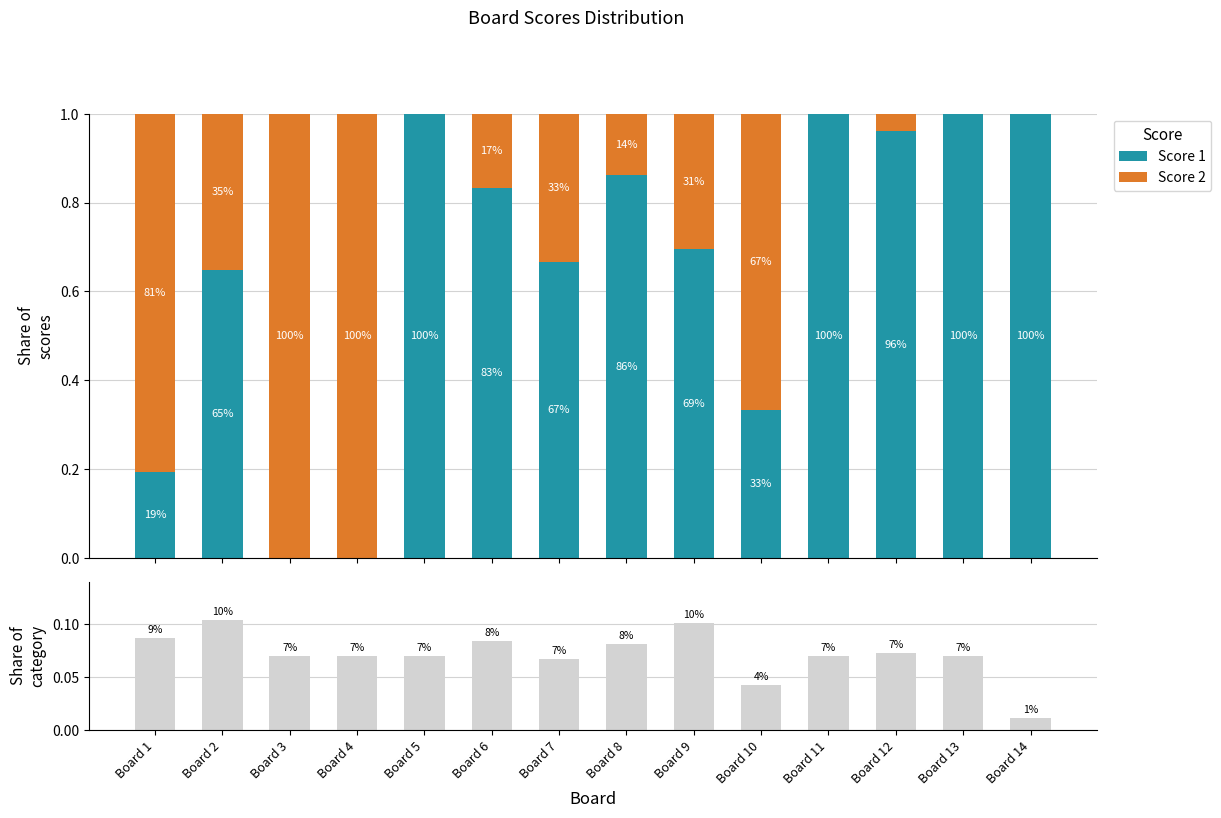

How many data points in Score 2 are above 0?

10